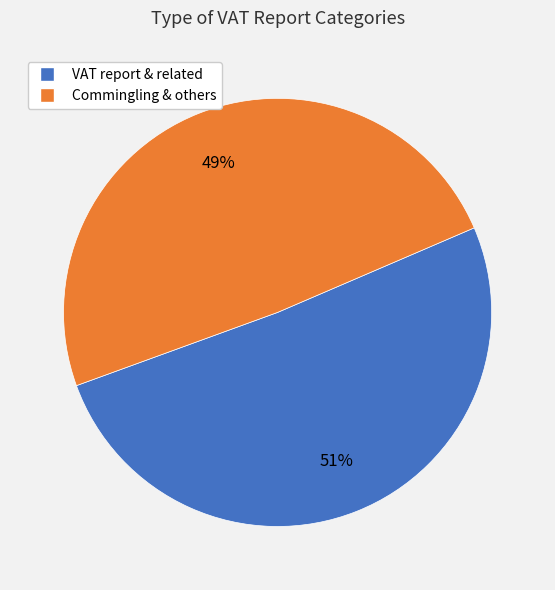

To the nearest percent, what is the average slice percentage?

50%